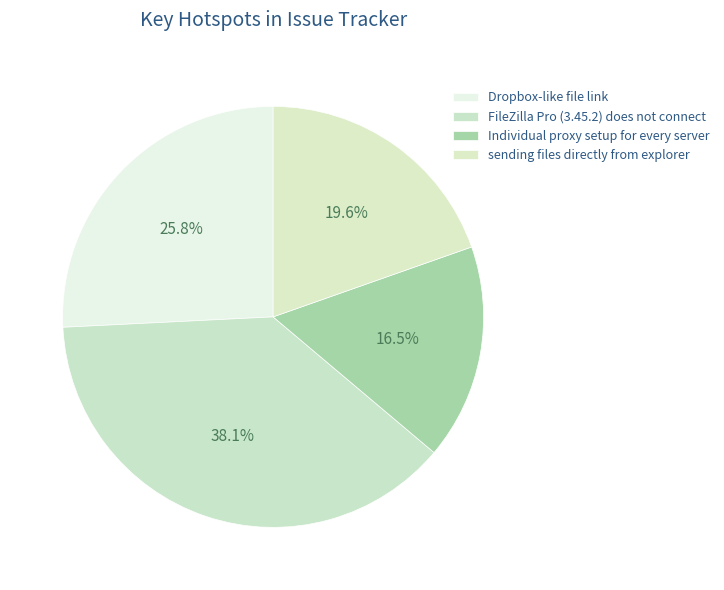

How many slices are in this pie chart?

4